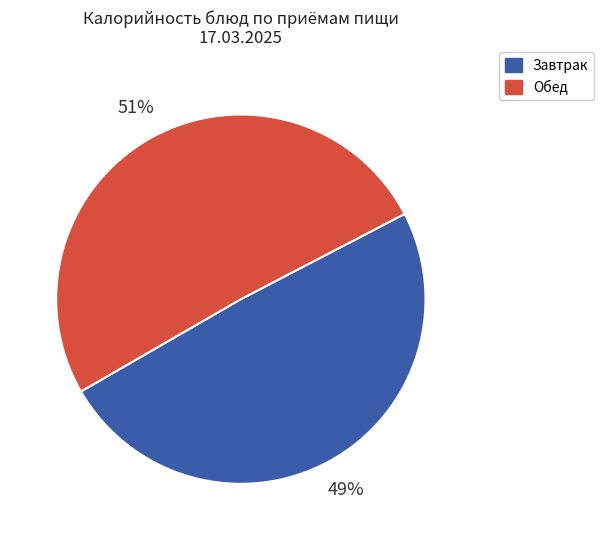

How many slices are in this pie chart?

2